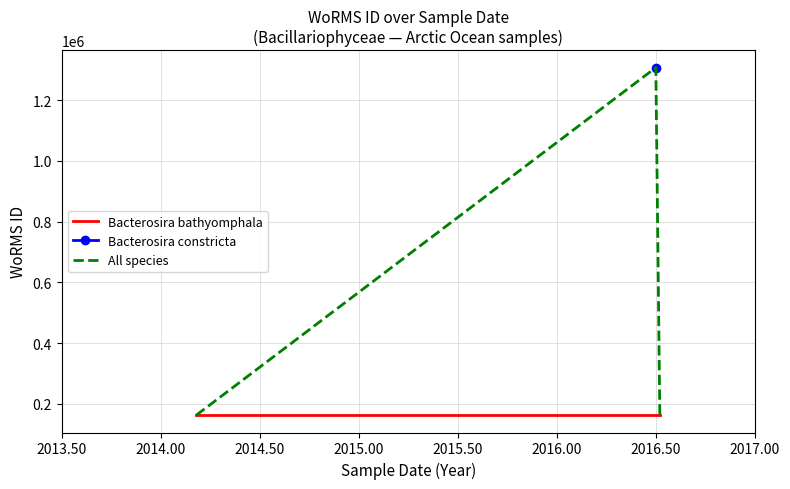

What is the difference between the highest and lowest values at 2016-07-09?

1144713